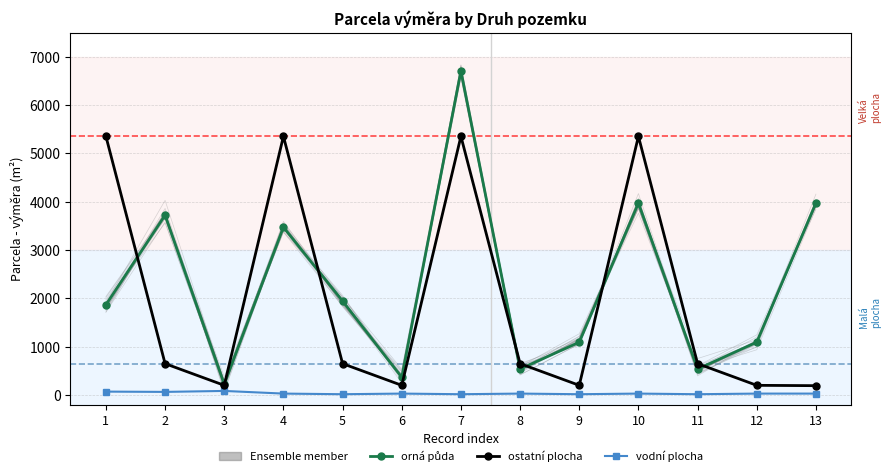

What is the total value across all series at 8?

1212